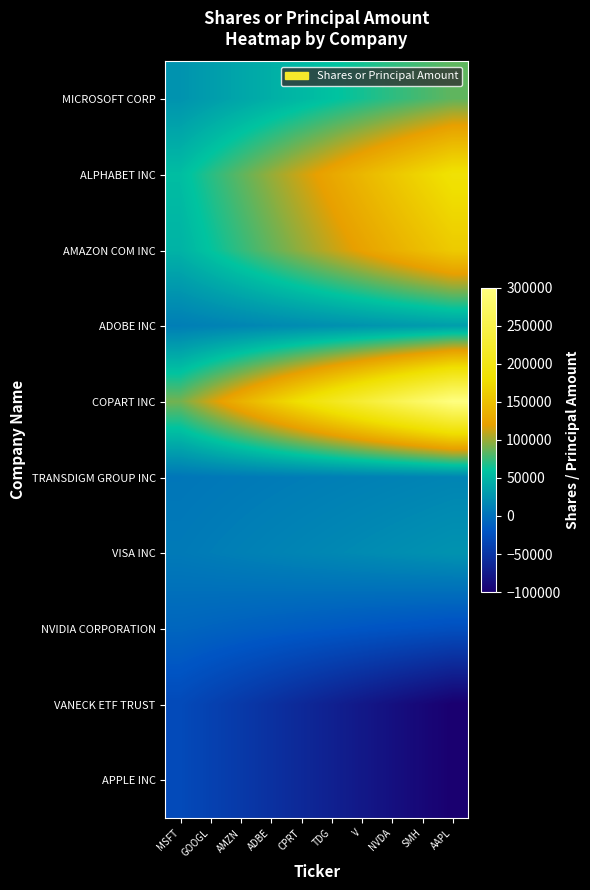

At which category is the sum across all series the highest?

AAPL